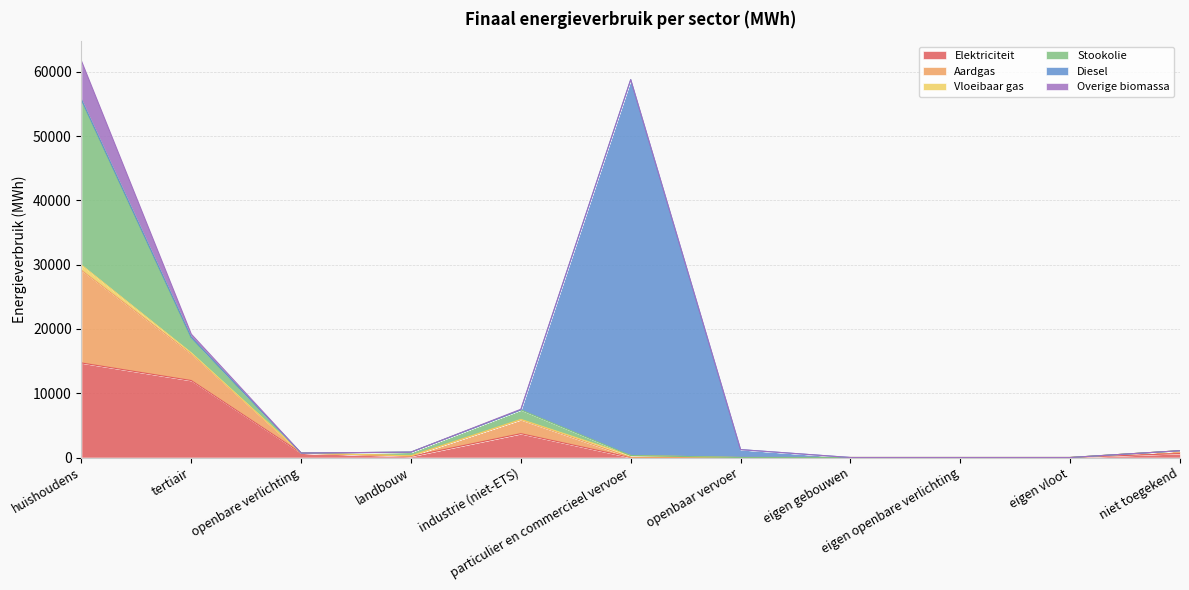

Reading left to right, list all the values displayed in this chart.

Elektriciteit: huishoudens=14708.4	tertiair=11974.3	openbare verlichting=690.6	landbouw=177.8	industrie (niet-ETS)=3707.7	particulier en commercieel vervoer=1.8	openbaar vervoer=0.0	eigen gebouwen=0.0	eigen openbare verlichting=0.0	eigen vloot=0.0	niet toegekend=622.0
Aardgas: huishoudens=14410.7	tertiair=4138.5	openbare verlichting=0.0	landbouw=79.7	industrie (niet-ETS)=2170.0	particulier en commercieel vervoer=5.0	openbaar vervoer=0.0	eigen gebouwen=0.0	eigen openbare verlichting=0.0	eigen vloot=0.0	niet toegekend=435.8
Vloeibaar gas: huishoudens=818.6	tertiair=161.5	openbare verlichting=0.0	landbouw=1.7	industrie (niet-ETS)=50.5	particulier en commercieel vervoer=305.2	openbaar vervoer=0.0	eigen gebouwen=0.0	eigen openbare verlichting=0.0	eigen vloot=0.0	niet toegekend=0.0
Stookolie: huishoudens=25719.1	tertiair=2394.3	openbare verlichting=0.0	landbouw=580.3	industrie (niet-ETS)=1479.8	particulier en commercieel vervoer=0.0	openbaar vervoer=0.0	eigen gebouwen=0.0	eigen openbare verlichting=0.0	eigen vloot=0.0	niet toegekend=0.0
Diesel: huishoudens=0.0	tertiair=0.0	openbare verlichting=0.0	landbouw=0.0	industrie (niet-ETS)=0.0	particulier en commercieel vervoer=58467.2	openbaar vervoer=1229.0	eigen gebouwen=0.0	eigen openbare verlichting=0.0	eigen vloot=0.0	niet toegekend=0.0
Overige biomassa: huishoudens=6026.0	tertiair=521.7	openbare verlichting=0.0	landbouw=0.0	industrie (niet-ETS)=98.4	particulier en commercieel vervoer=0.0	openbaar vervoer=0.0	eigen gebouwen=0.0	eigen openbare verlichting=0.0	eigen vloot=0.0	niet toegekend=0.0